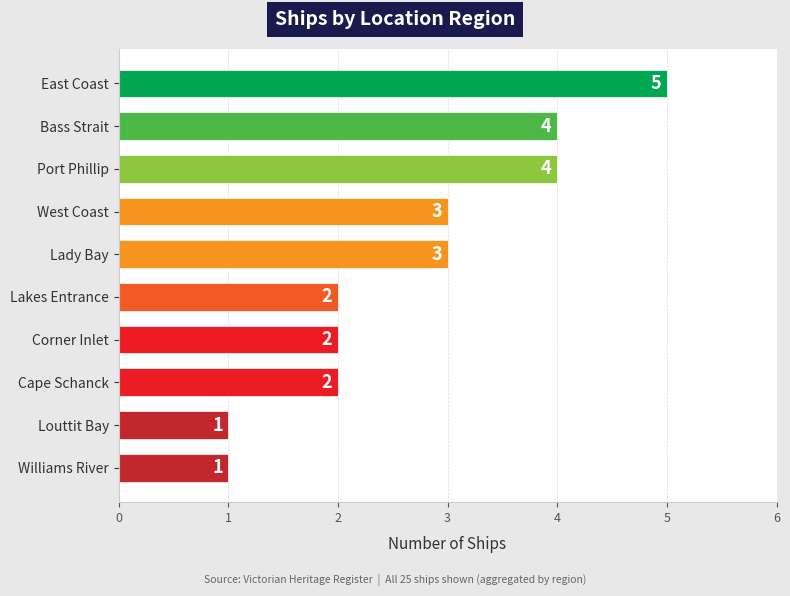

Reading top to bottom, transcribe all the data shown in this chart.

5	4	4	3	3	2	2	2	1	1